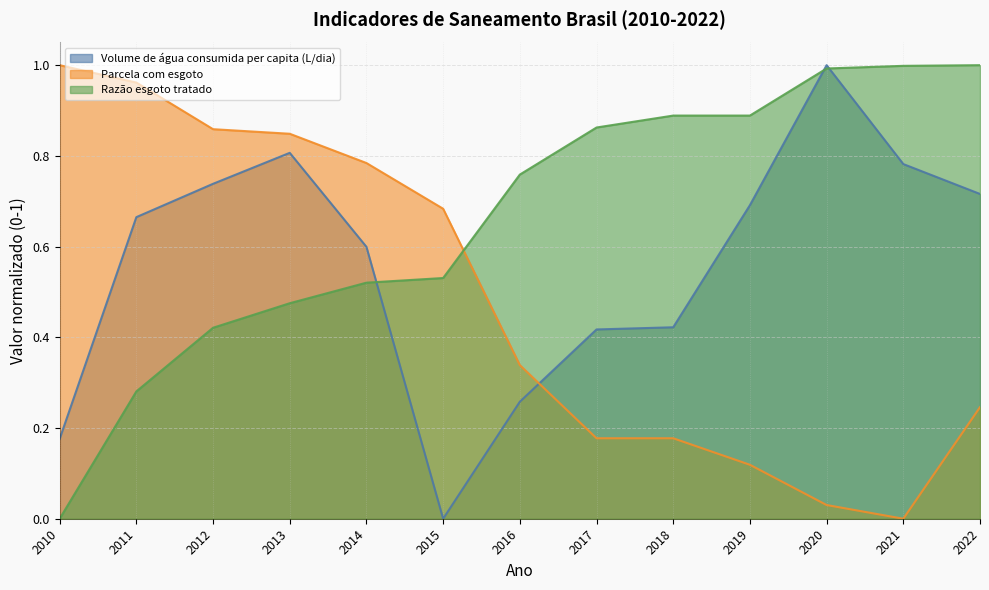

What is the value of the Volume de água consumida per capita (L/dia) point at the 8th from the left?

0.4